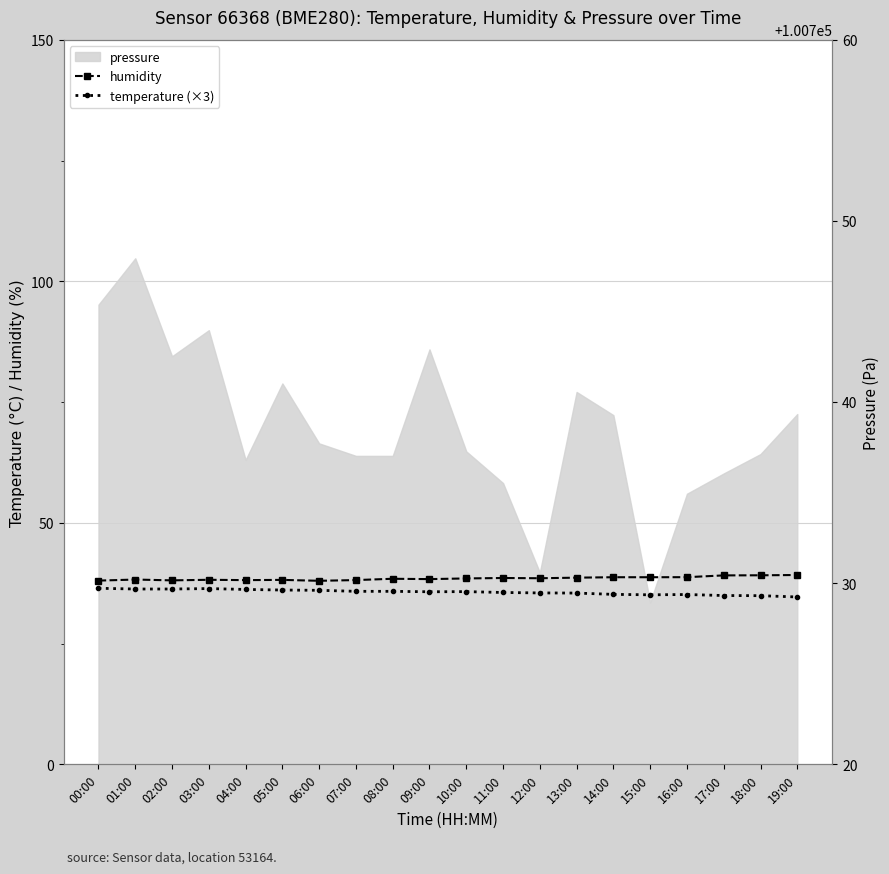

What is the average value of the humidity series?

38.5